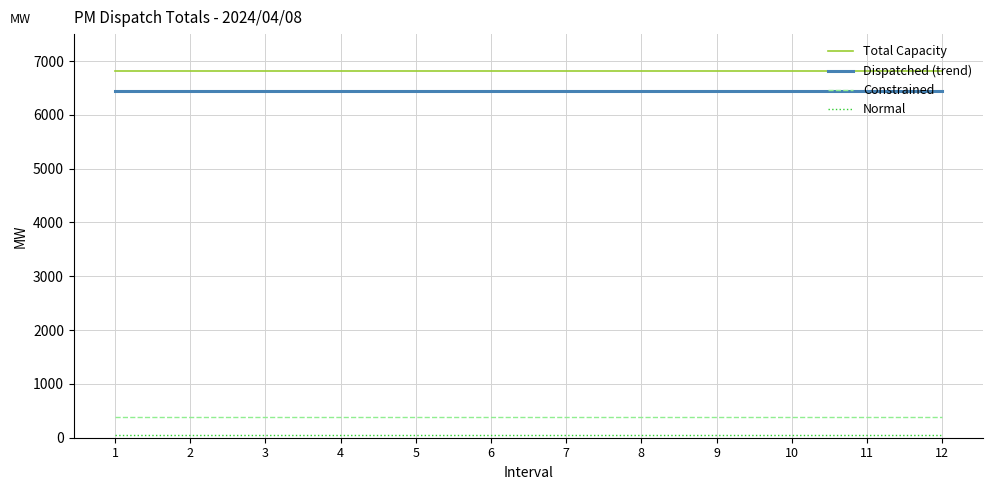

Which series has the largest total across all categories?

Total Capacity